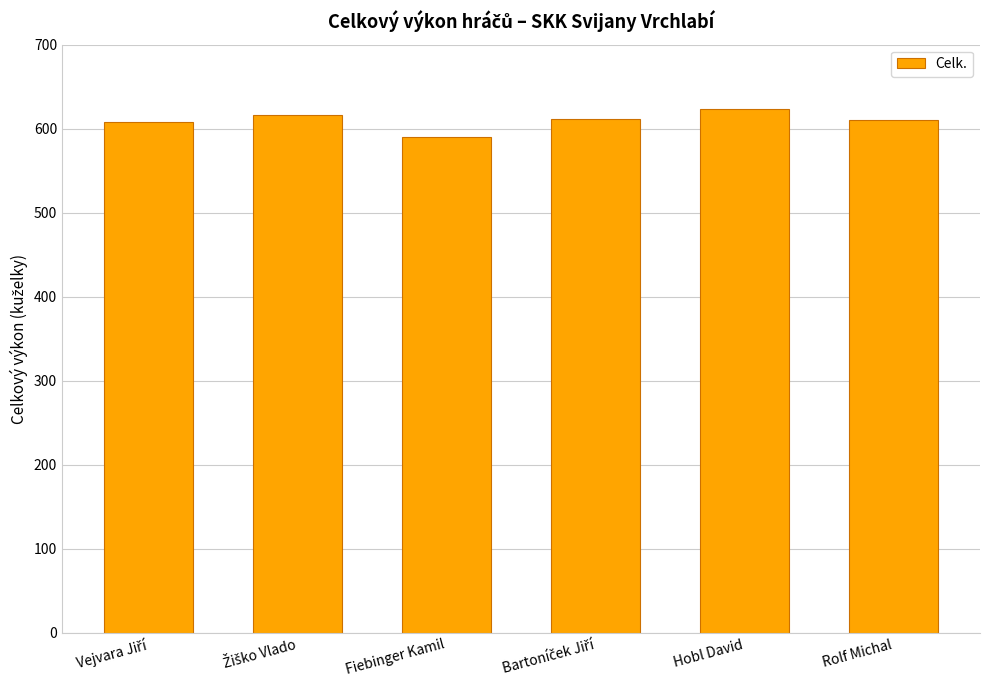

Which label corresponds to the smallest value in the chart?

Fiebinger Kamil